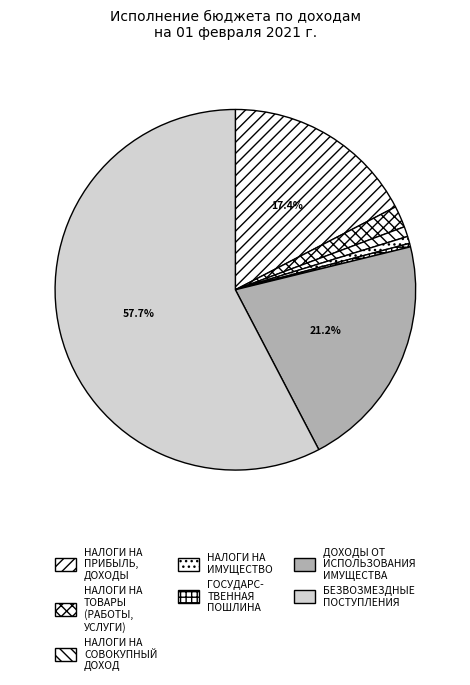

Is there a majority slice in this chart?

Yes